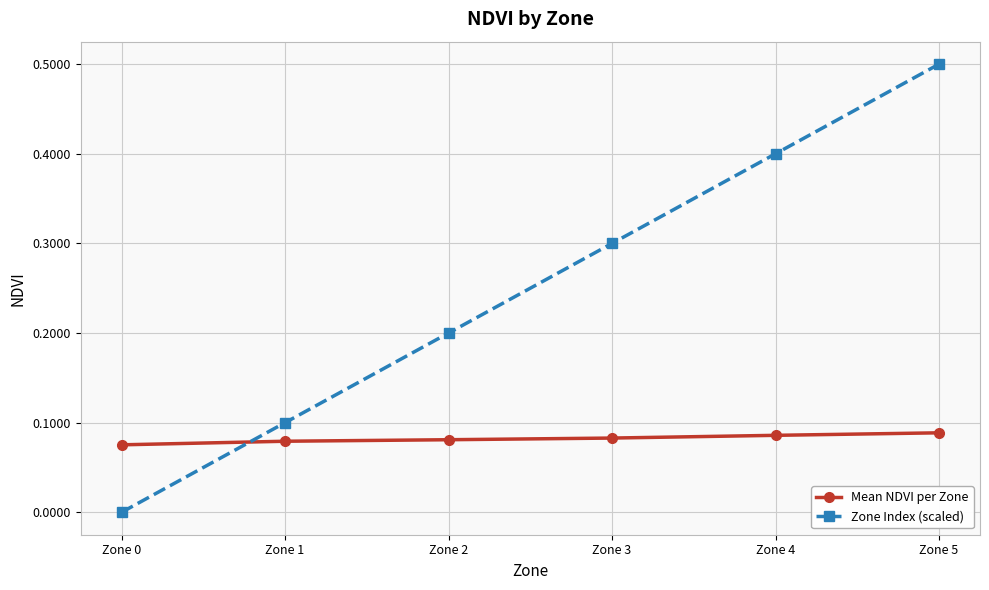

Which series has the largest total across all categories?

Zone Index (scaled)